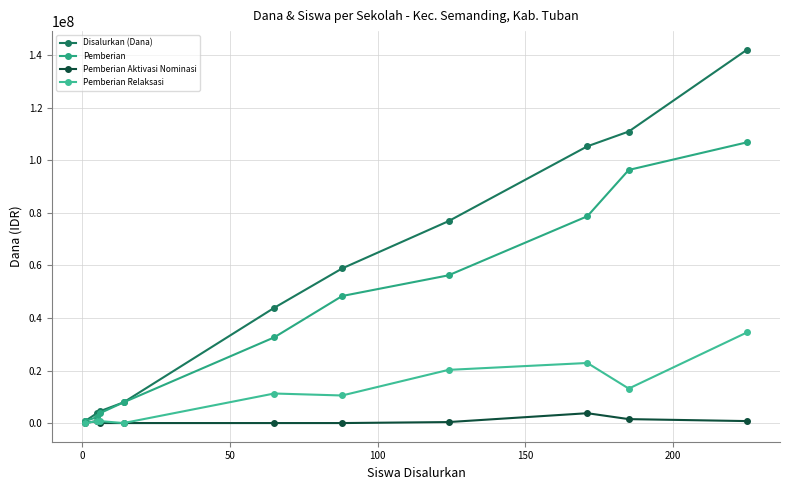

Does the chart display data point markers on the line(s)?

Yes